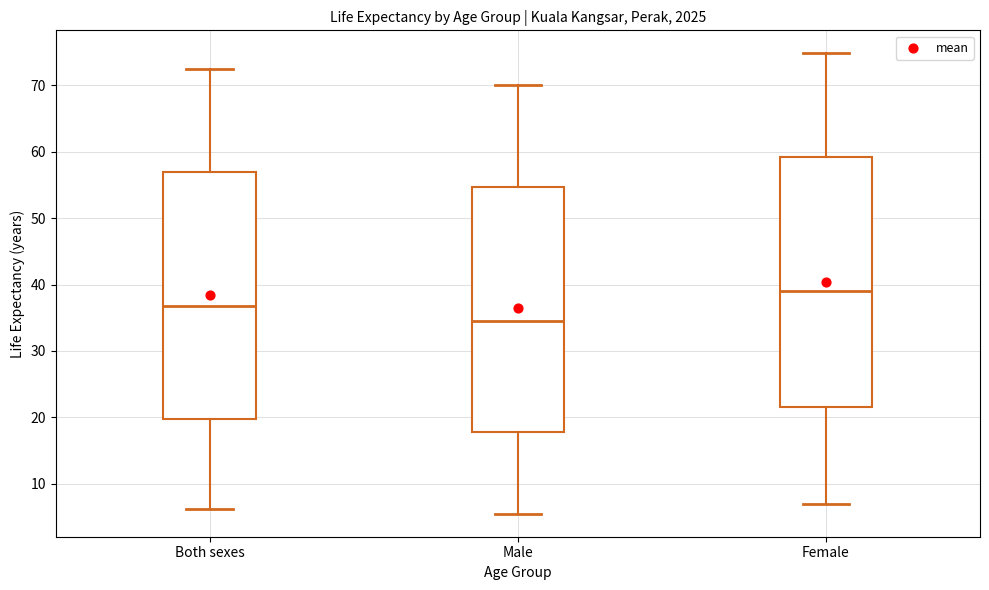

Reading left to right, transcribe this box plot: for each box, give where its median line is, the range the box spans, and where its two whiskers end, as read against the y-axis. The values are not printed on the chart, so give them approximately, as read against the axis.

Both sexes: median 37, box 20 to 57, whiskers 6 to 72
Male: median 35, box 18 to 55, whiskers 6 to 70
Female: median 39, box 22 to 59, whiskers 7 to 75